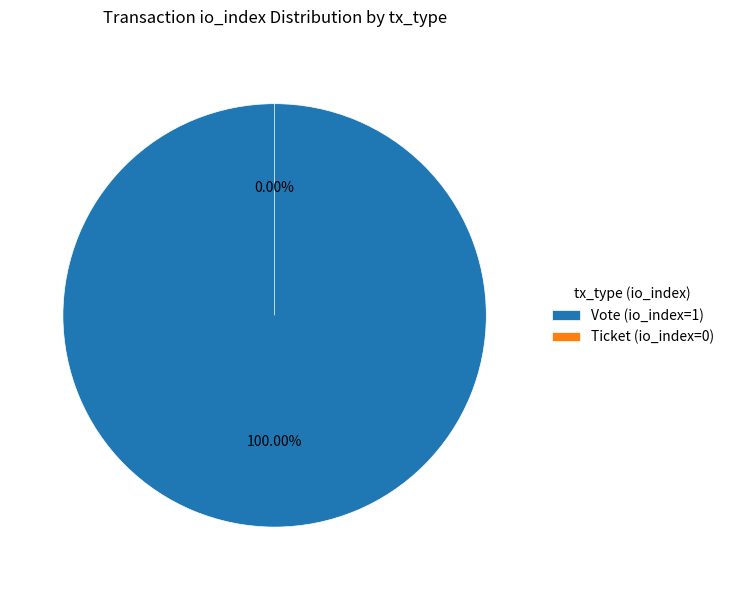

The Ticket (io_index=0) slice represents 0% of the pie. True or false?

True